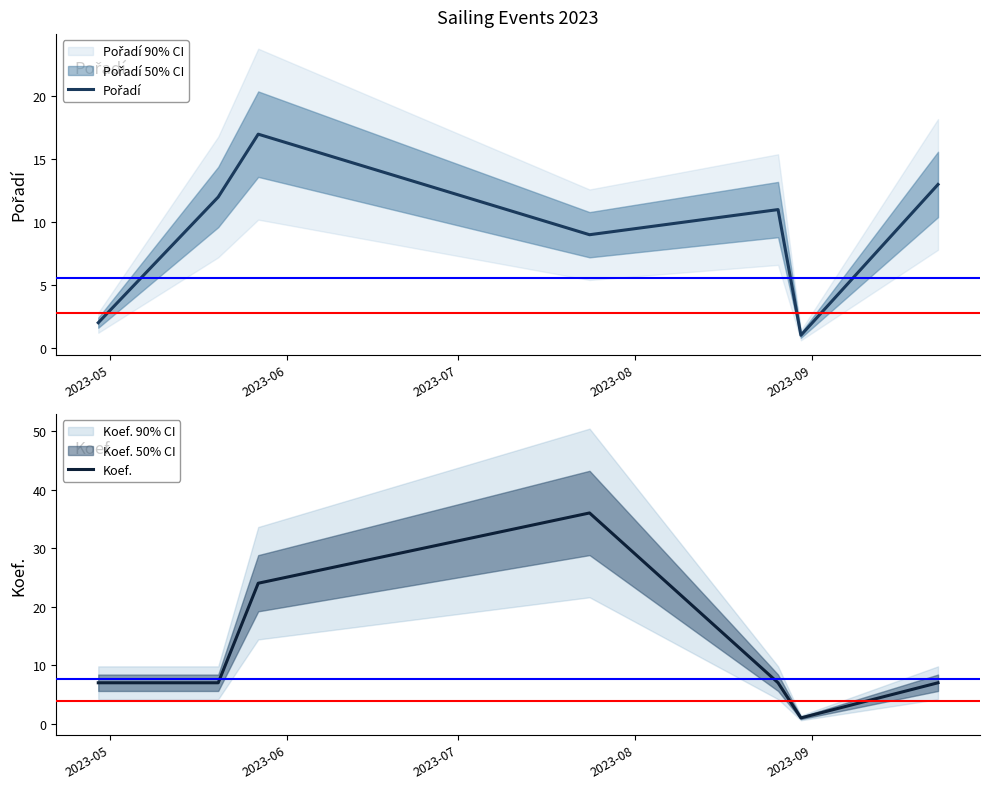

What is the highest value of the Koef. series?

36